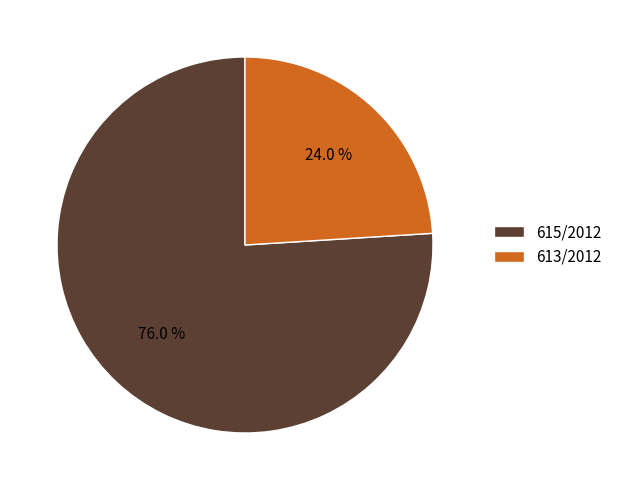

Which has a higher value, 613/2012 or 615/2012?

615/2012